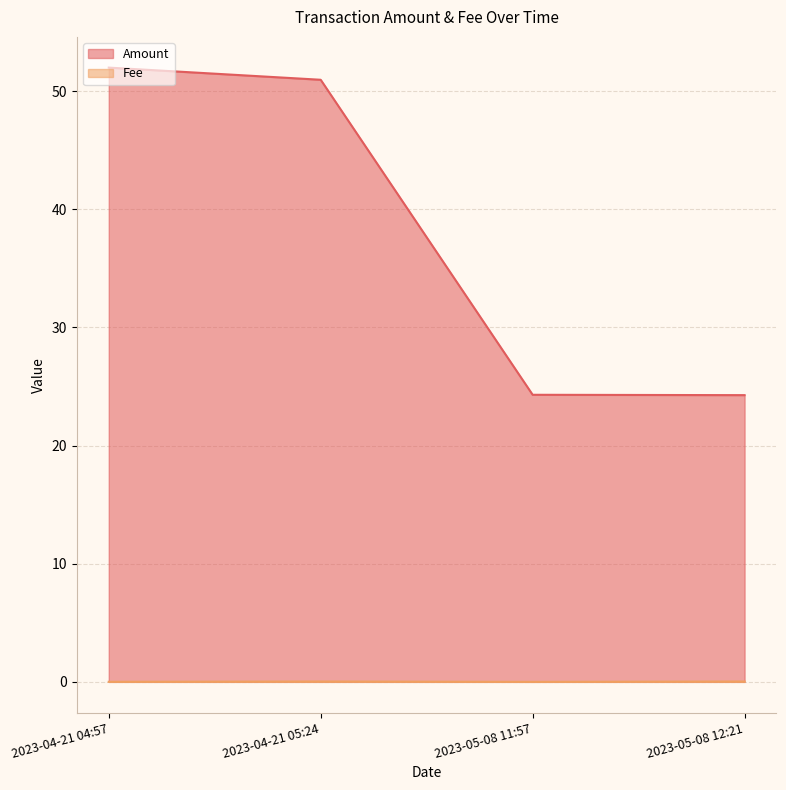

Rank the series by their maximum value, from lowest to highest.

Fee, Amount